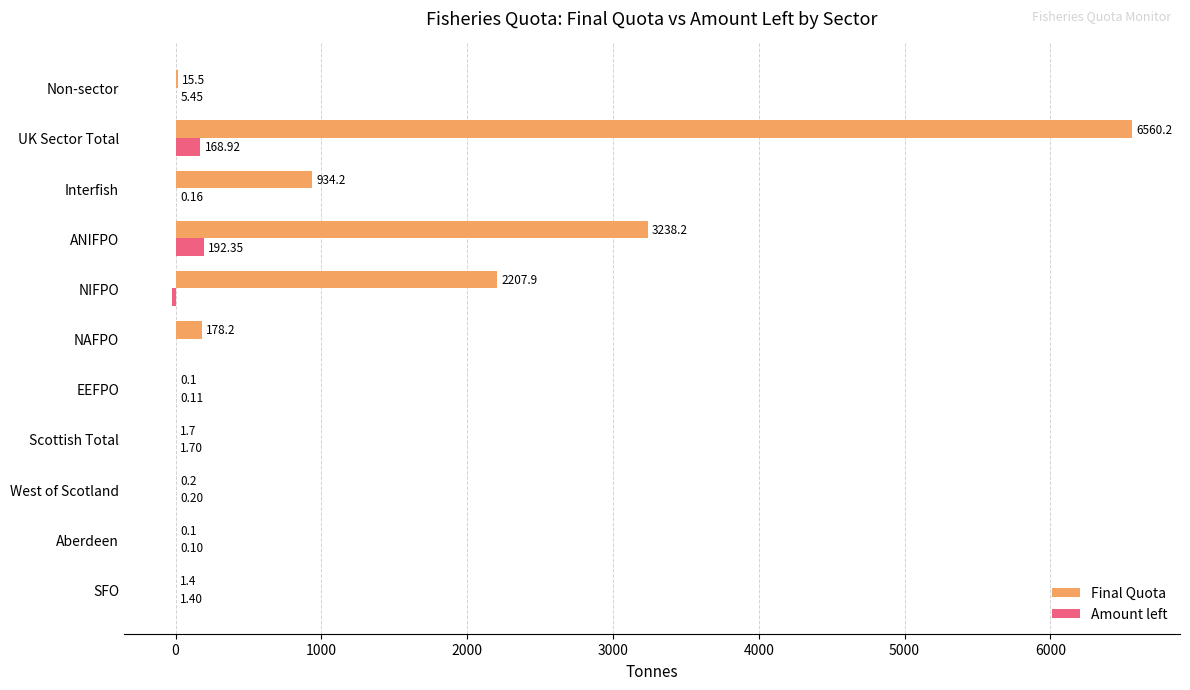

Is the value of Amount left at SFO greater than the value of Final Quota at Aberdeen?

Yes